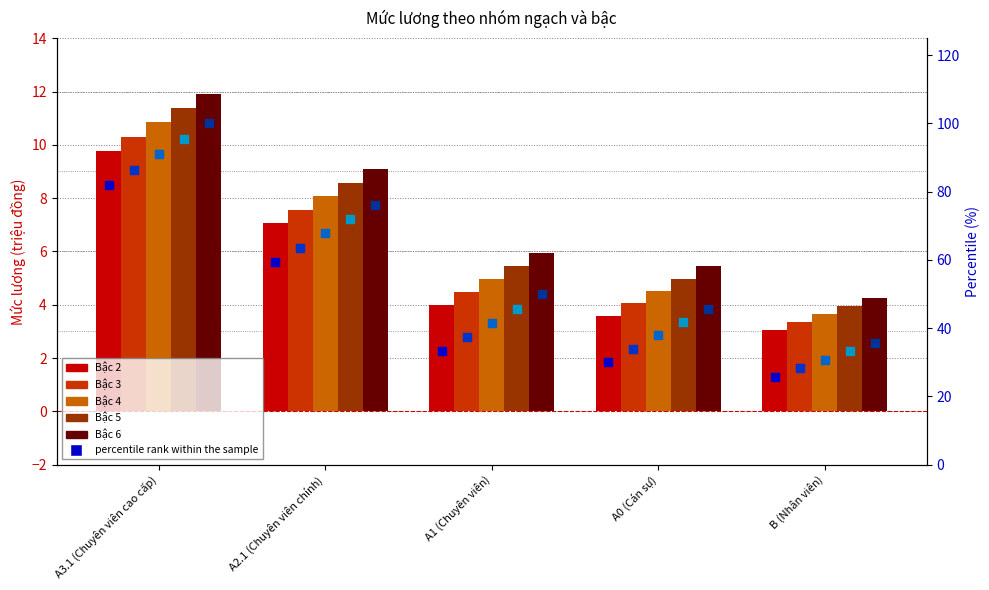

What is the total value across all series at A2.1 (Chuyên viên chính)?

100.1